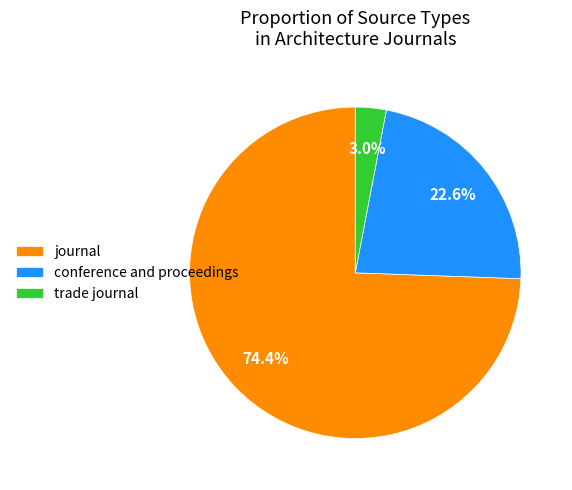

Does journal account for over 50% of the chart?

Yes